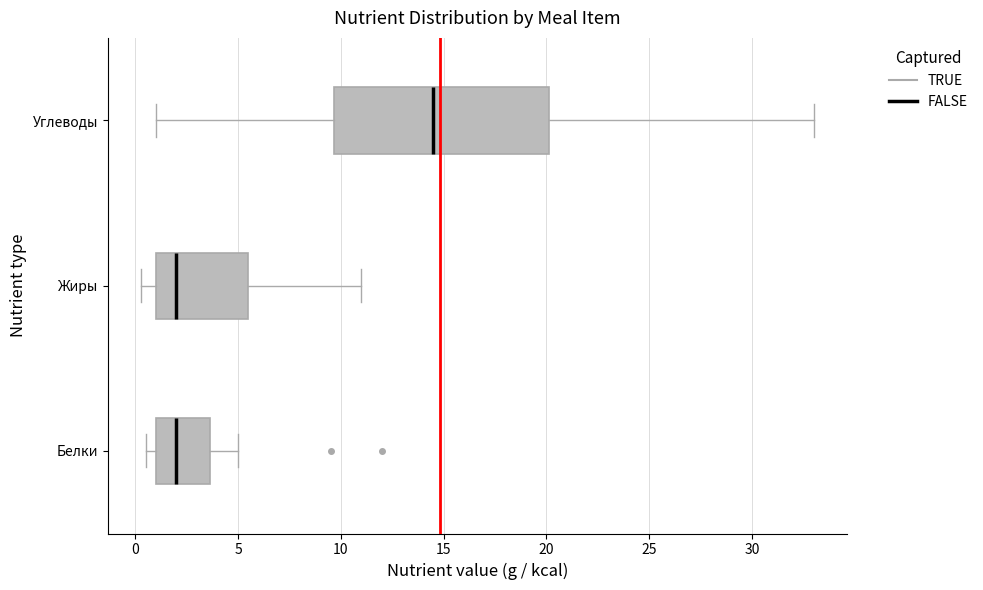

Where does the median line of the box for Углеводы sit on the x-axis? The values are not printed on the chart, so give them approximately, as read against the axis.

14.5